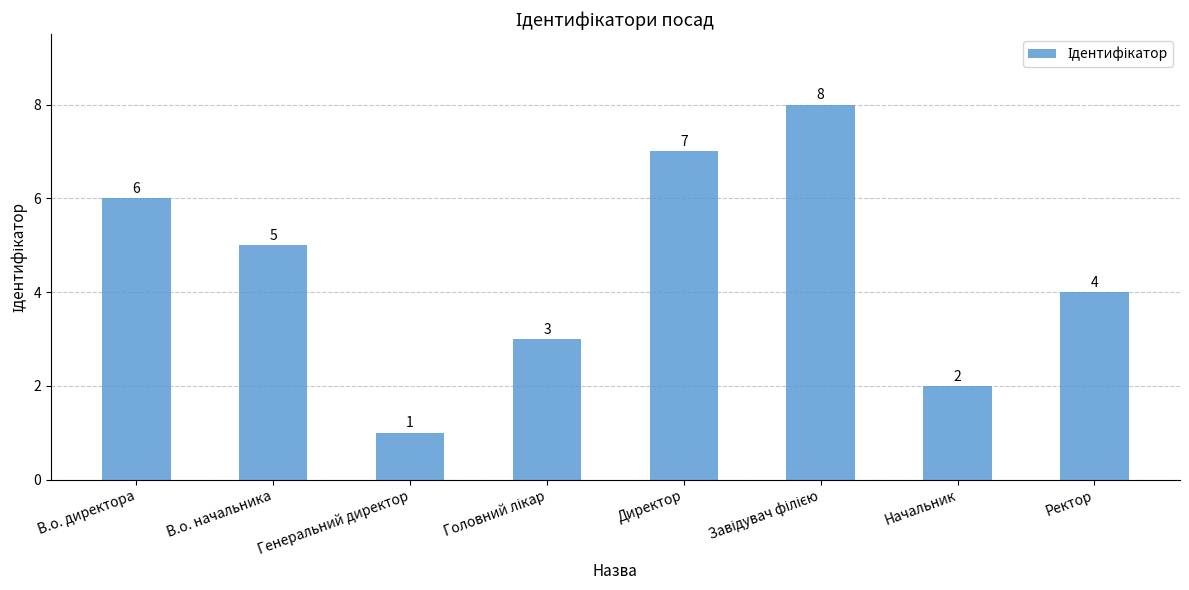

At which label does the data first exceed 5?

В.о. директора